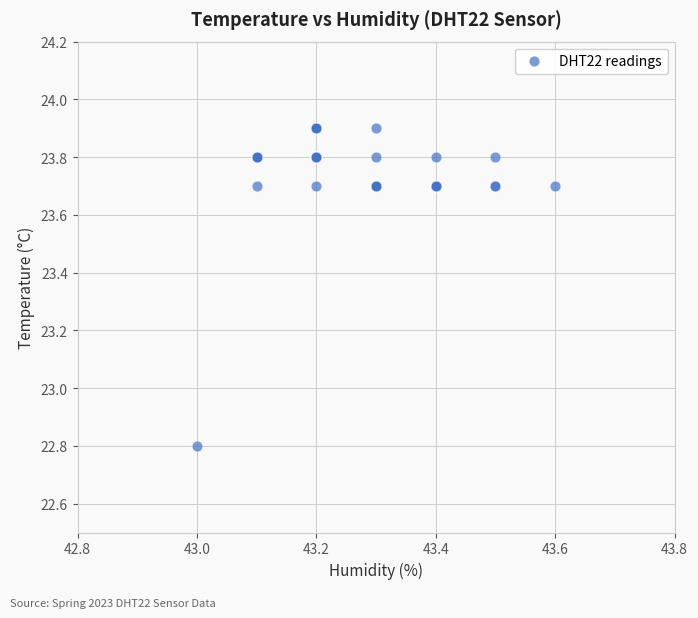

What Y value in the scatter plot is closest to 23?

22.8